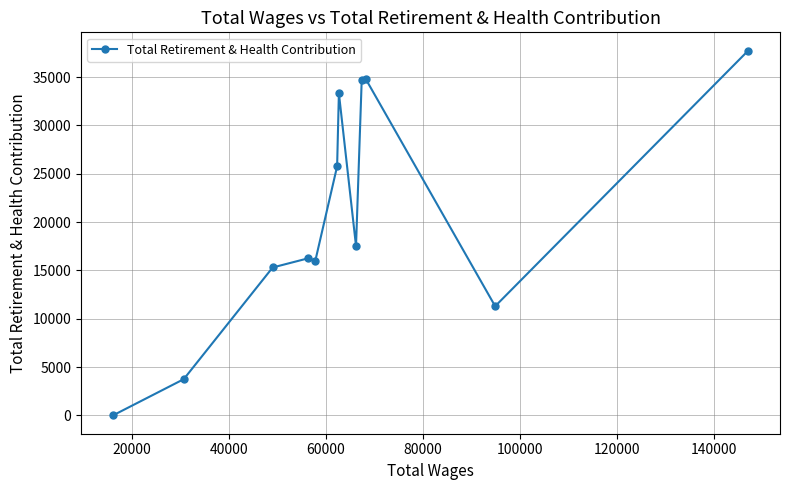

What is the difference between the maximum and minimum values?

37747